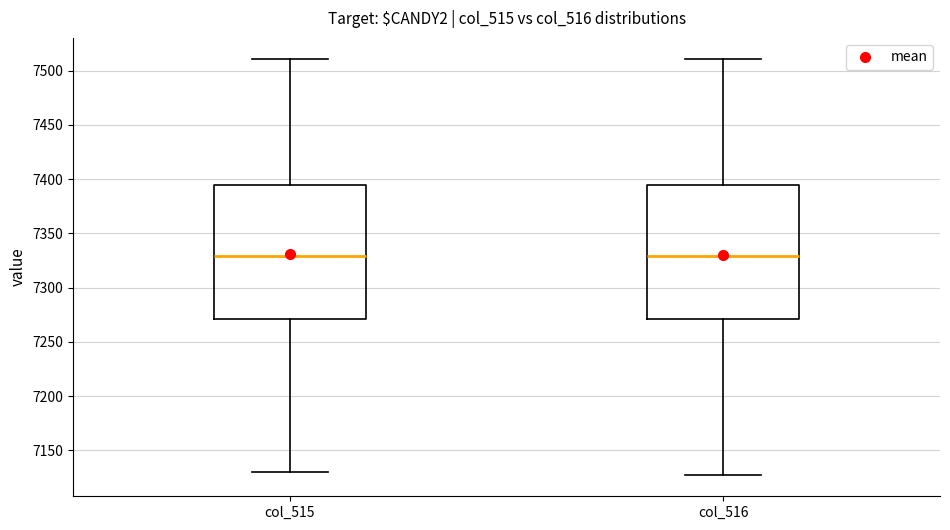

Reading left to right, read every box against the y-axis: the position of its median line, the range the box covers, and the ends of its whiskers. The values are not printed on the chart, so give them approximately, as read against the axis.

col_515: median 7330, box 7270 to 7395, whiskers 7130 to 7510
col_516: median 7330, box 7270 to 7395, whiskers 7125 to 7510